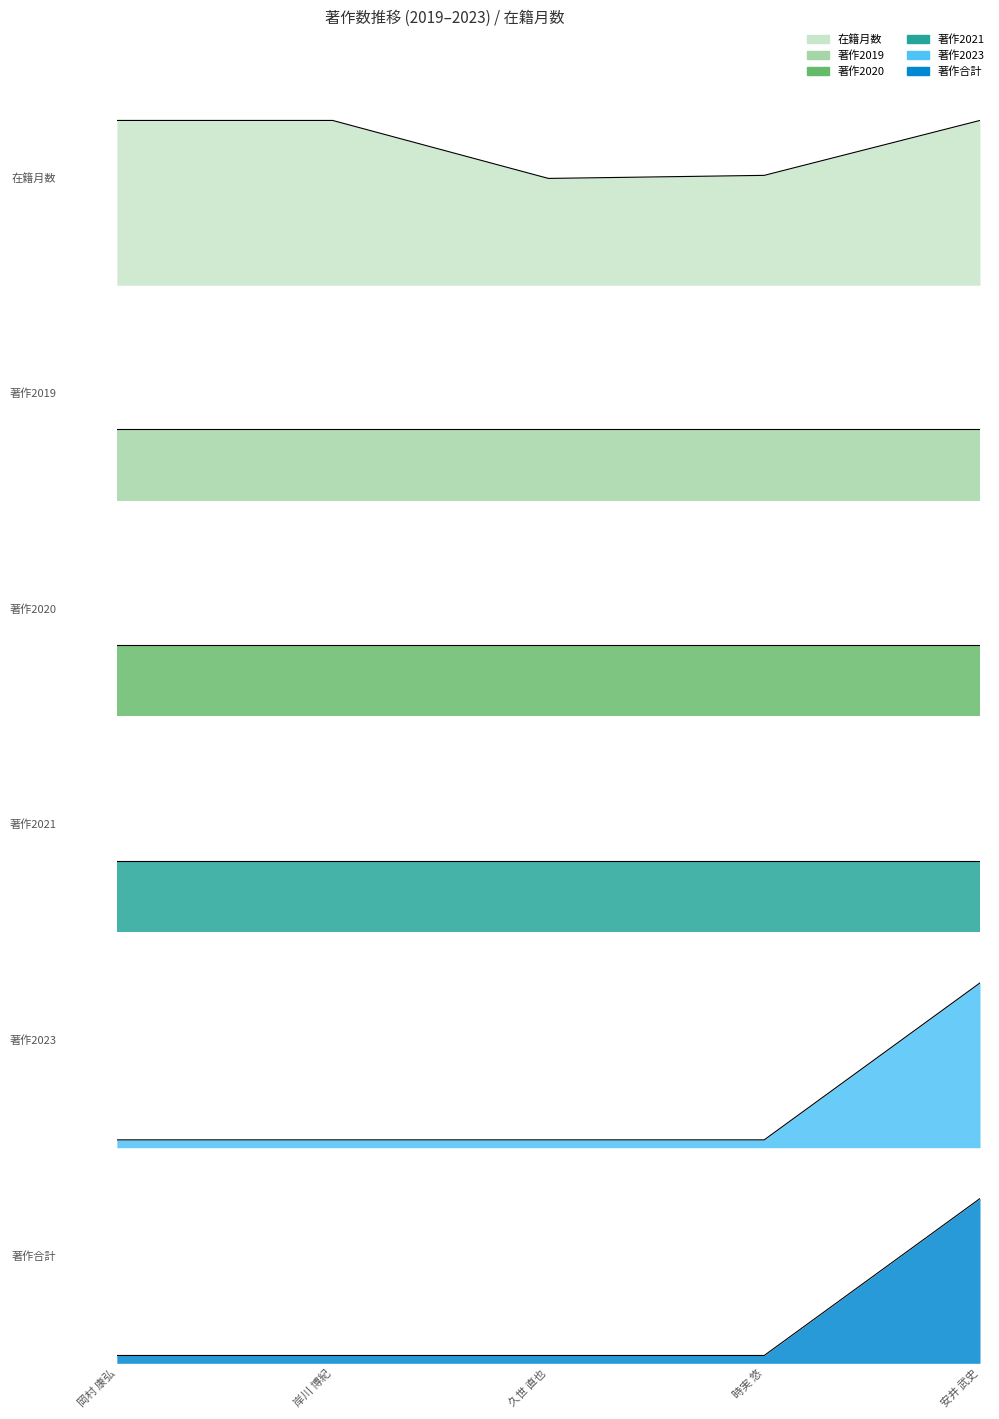

What is the minimum value for 在籍月数?

0.6